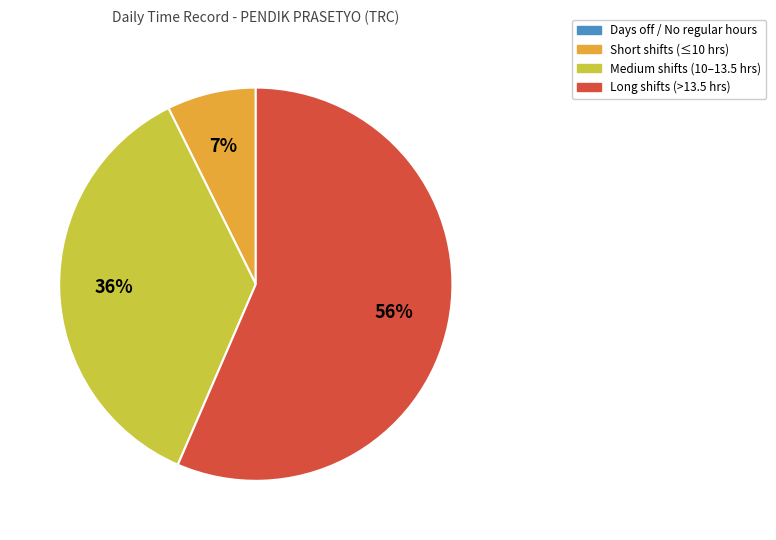

To the nearest percent, what is the average slice percentage?

25%